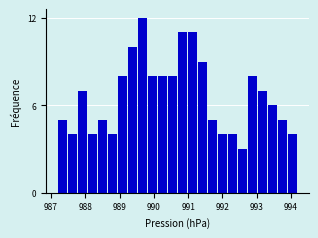

Read against the x-axis, roughly where is the centre of the tallest bar?

989.7